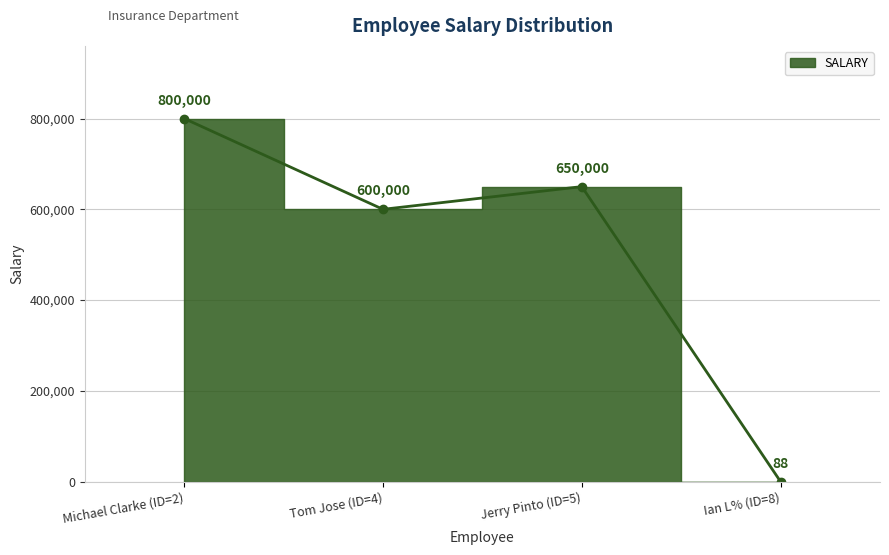

The value at Jerry Pinto (ID=5) is 650000. True or false?

True